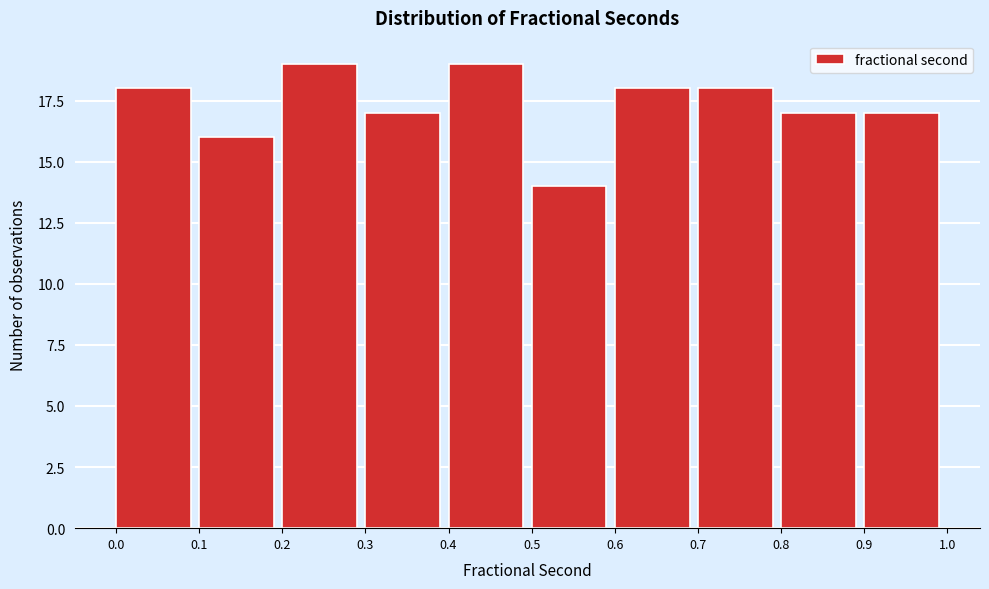

Reading left to right, transcribe this chart: for each bar, give the range it covers on the x-axis and its height. The values are not printed on the chart, so give them approximately, as read against the axis.

0.0 to 0.1: 18
0.1 to 0.2: 16
0.2 to 0.3: 19
0.3 to 0.4: 17
0.4 to 0.5: 19
0.5 to 0.6: 14
0.6 to 0.7: 18
0.7 to 0.8: 18
0.8 to 0.9: 17
0.9 to 1.0: 17